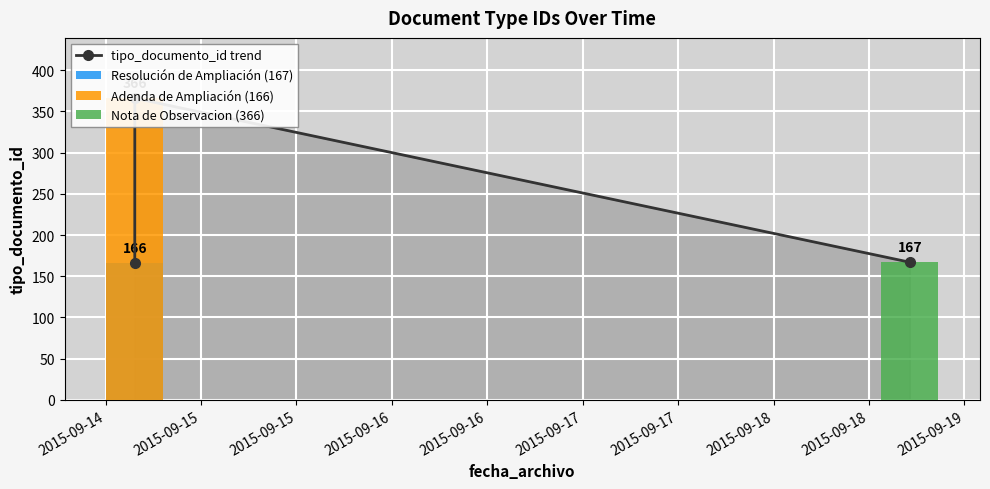

What is the change in value from 2015-09-14 to 2015-09-15?

+1